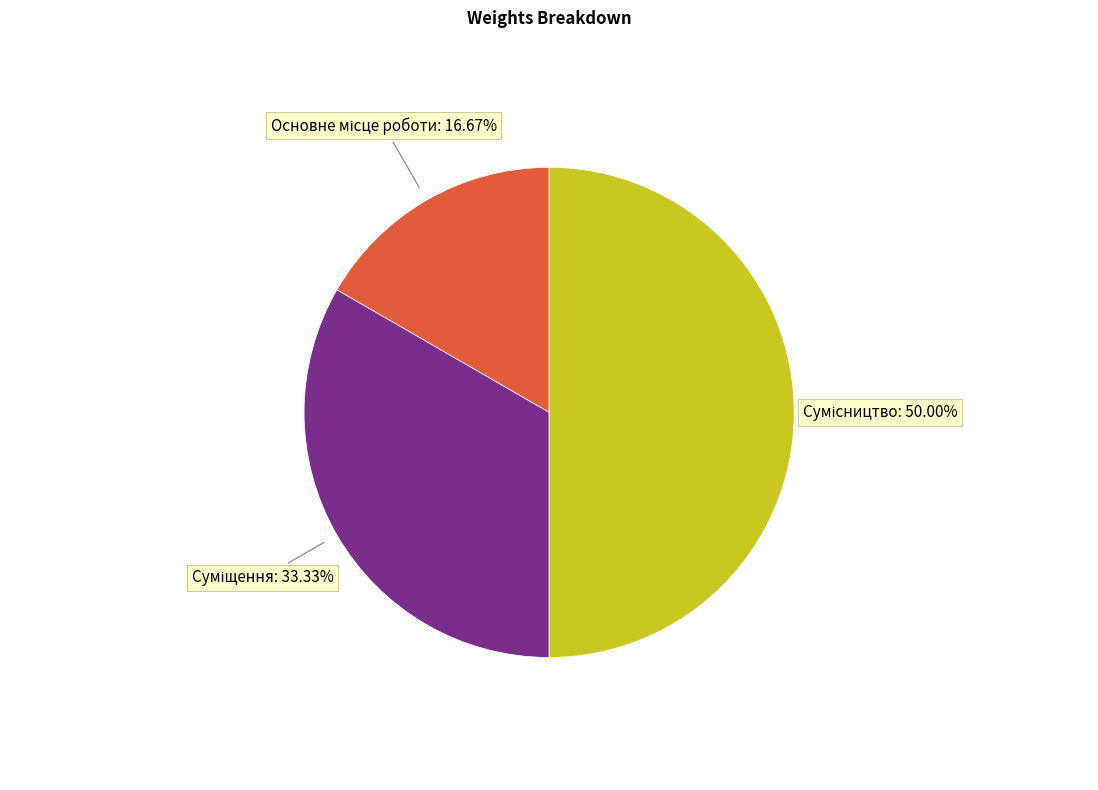

Count the number of slices in the pie.

3